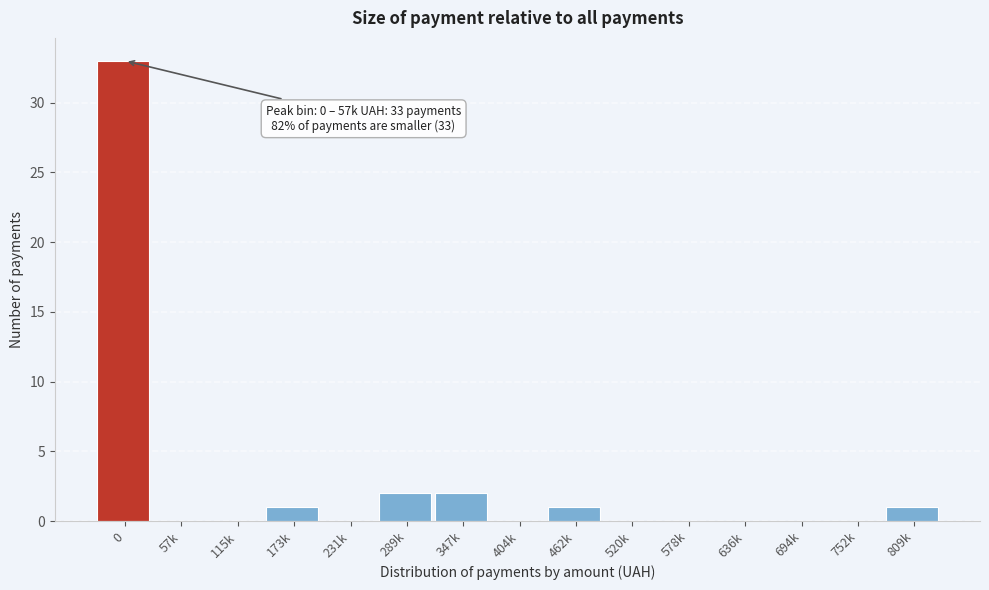

Reading right to left, transcribe all the data shown in this chart.

809k=1	752k=0	694k=0	636k=0	578k=0	520k=0	462k=1	404k=0	347k=2	289k=2	231k=0	173k=1	115k=0	57k=0	0=33